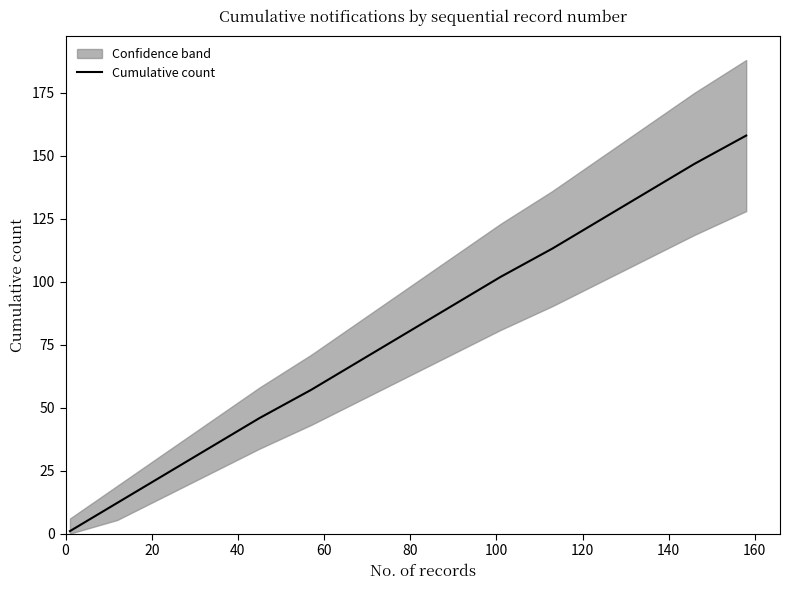

What is the sum of all values?

1192.5